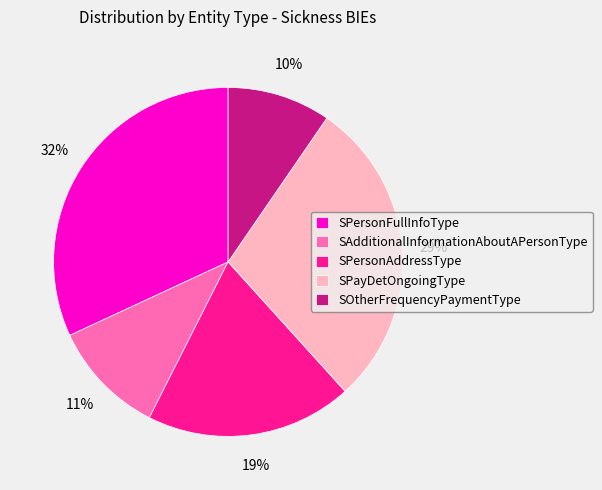

Is there any slice that represents more than half of the pie?

No